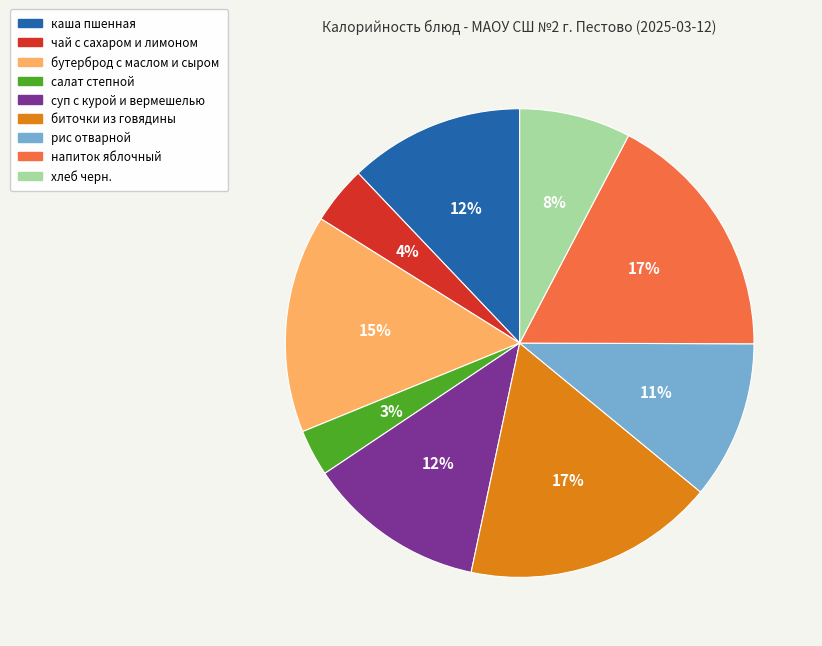

To the nearest percent, what is the difference between the салат степной and суп с курой и вермешелью slice percentages?

9%